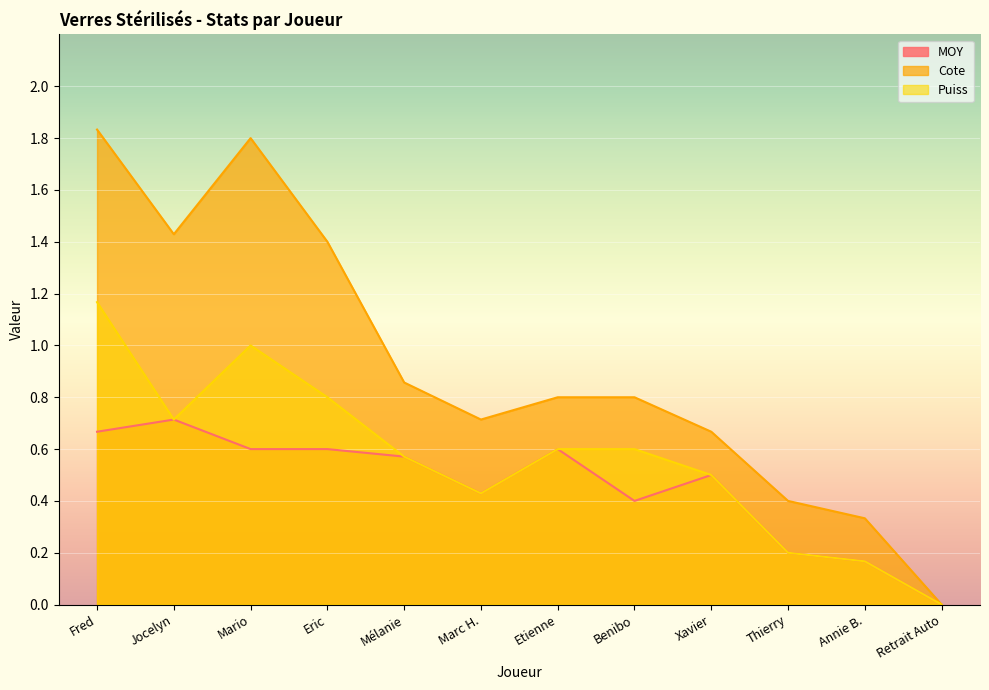

Where is Cote nearest to the value 0?

Retrait Auto